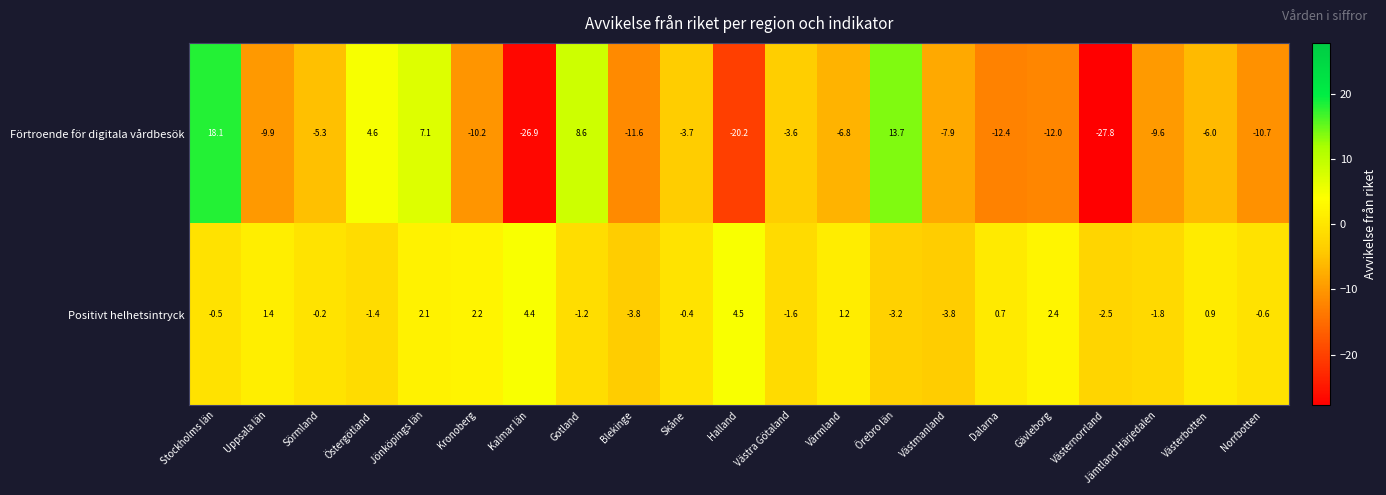

Rank the series at Jönköpings län from highest to lowest value.

Förtroende för digitala vårdbesök, Positivt helhetsintryck